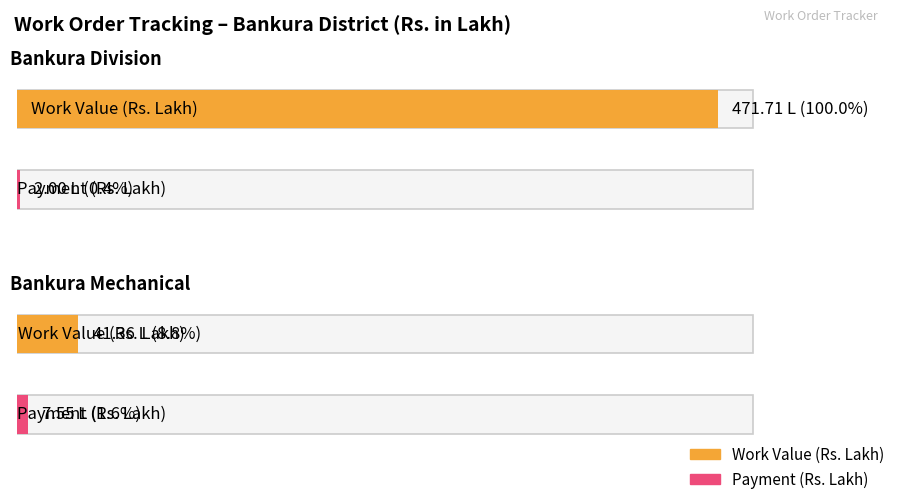

Is it true that Payment % equals 33.2 at WO-3?

False